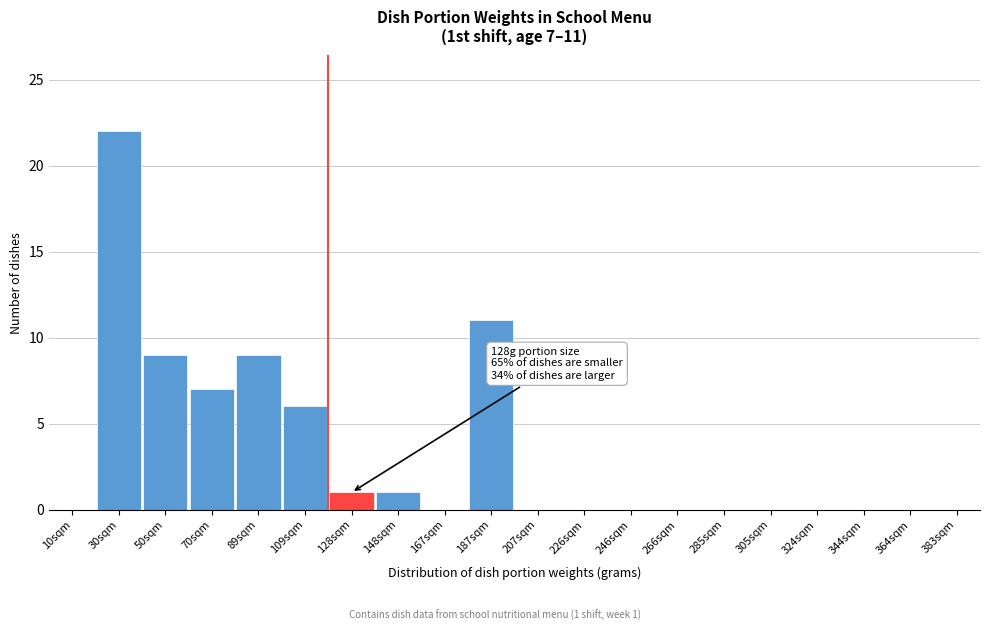

Which has a higher value, 109sqm or 30sqm?

30sqm